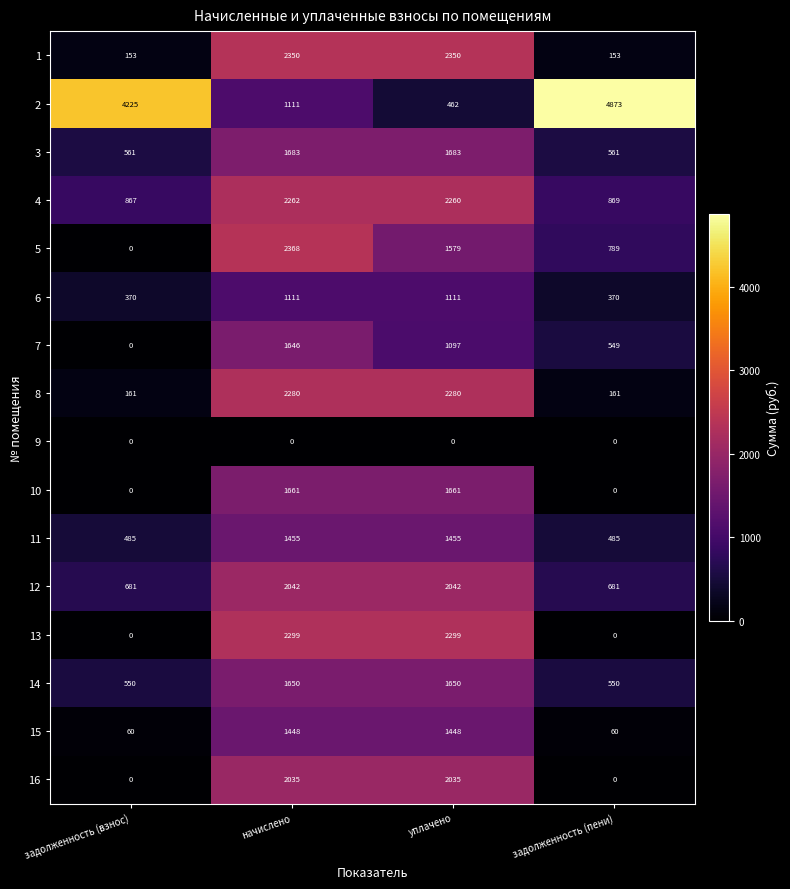

At which category is the sum across all series the highest?

начислено